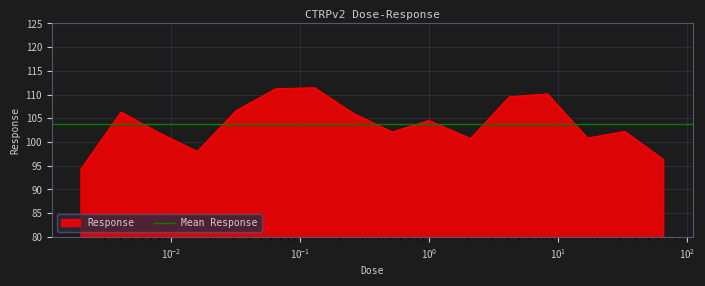

Rank the categories by value from highest to lowest.

0.13, 0.065, 8.3, 4.2, 0.032, 0.0041, 0.26, 1.0, 33.0, 0.52, 0.0081, 17.0, 2.1, 0.016, 66.0, 0.002